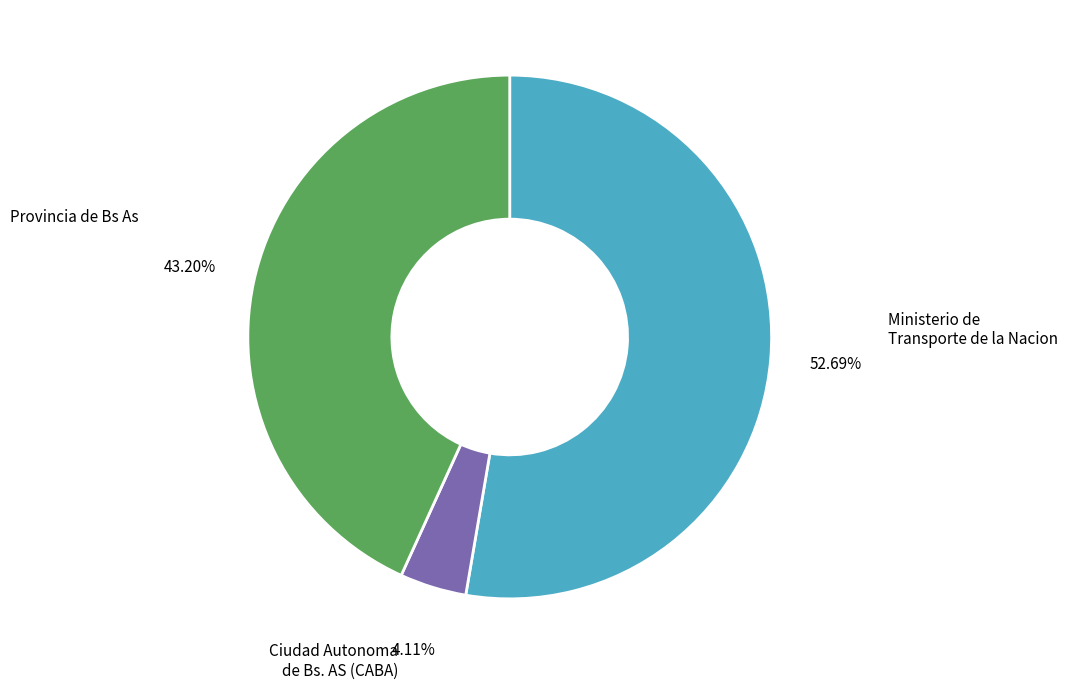

To the nearest percent, what is the difference between the largest and smallest slice percentages?

49%